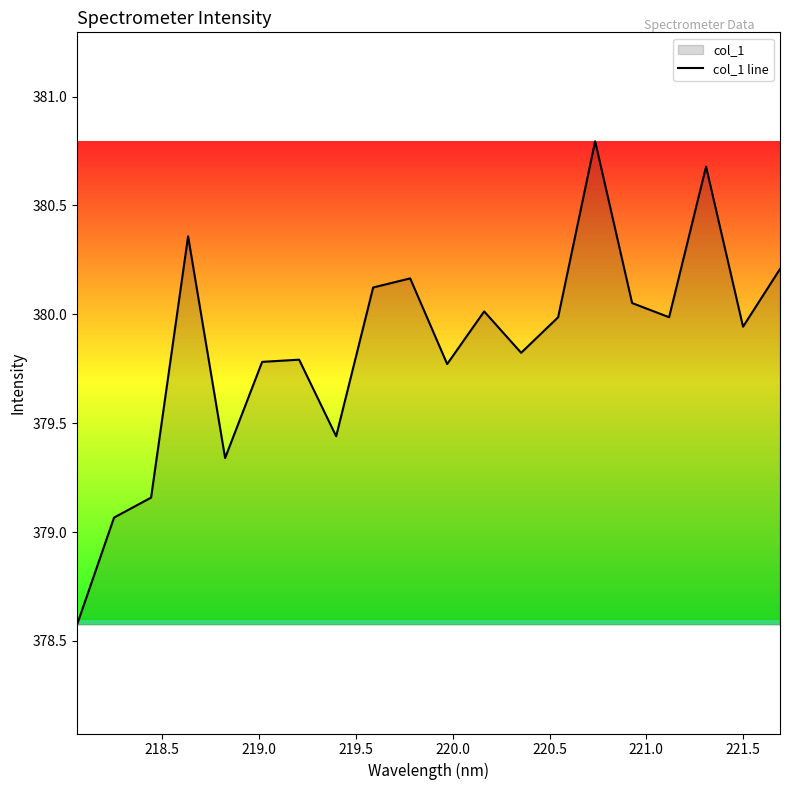

How many interior local valleys (lower than both neighbors) does the data have?

6